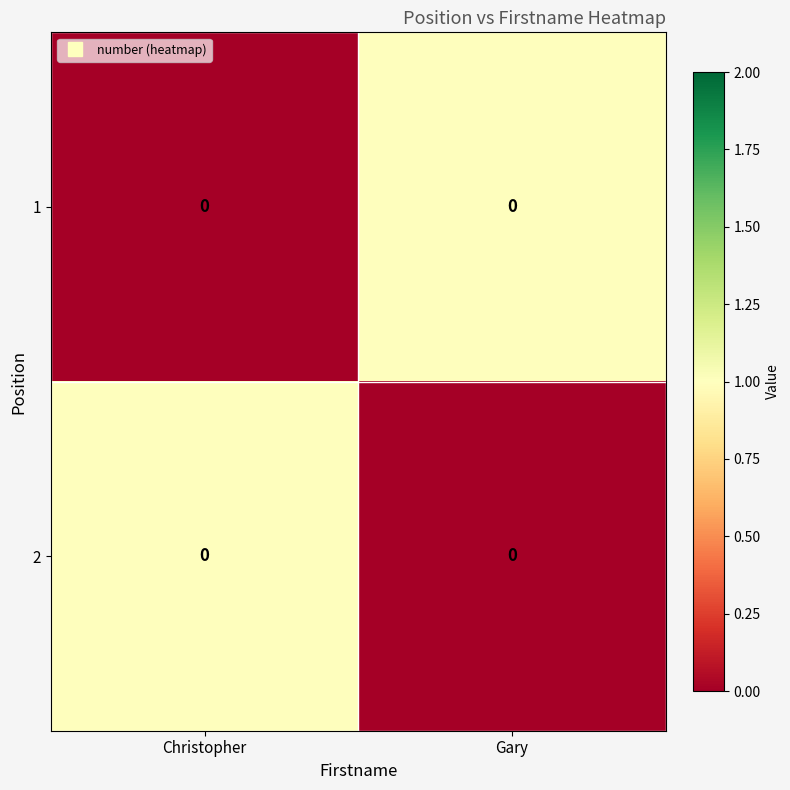

Which series changed the most between Christopher and Gary?

1